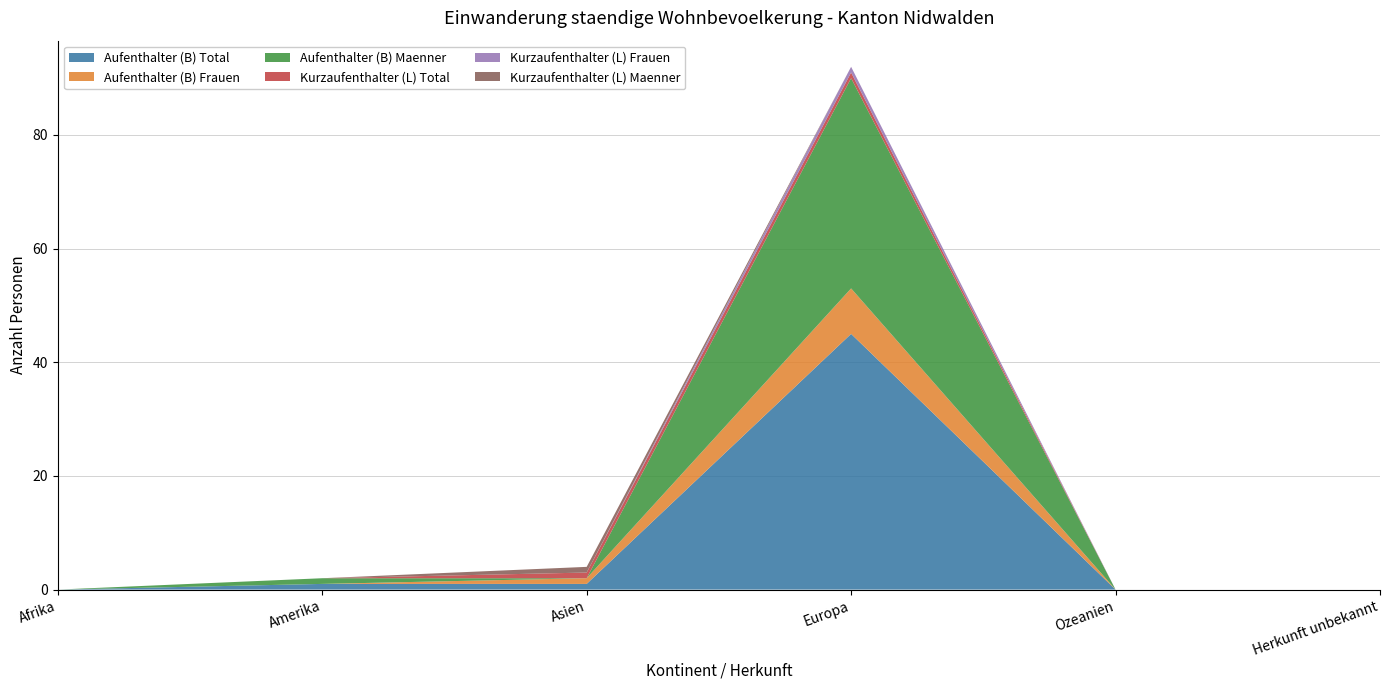

Reading right to left, what are all the values shown in this chart?

Aufenthalter (B) Total: 0	0	45	1	1	0
Aufenthalter (B) Frauen: 0	0	8	1	0	0
Aufenthalter (B) Maenner: 0	0	37	0	1	0
Kurzaufenthalter (L) Total: 0	0	1	1	0	0
Kurzaufenthalter (L) Frauen: 0	0	1	0	0	0
Kurzaufenthalter (L) Maenner: 0	0	0	1	0	0